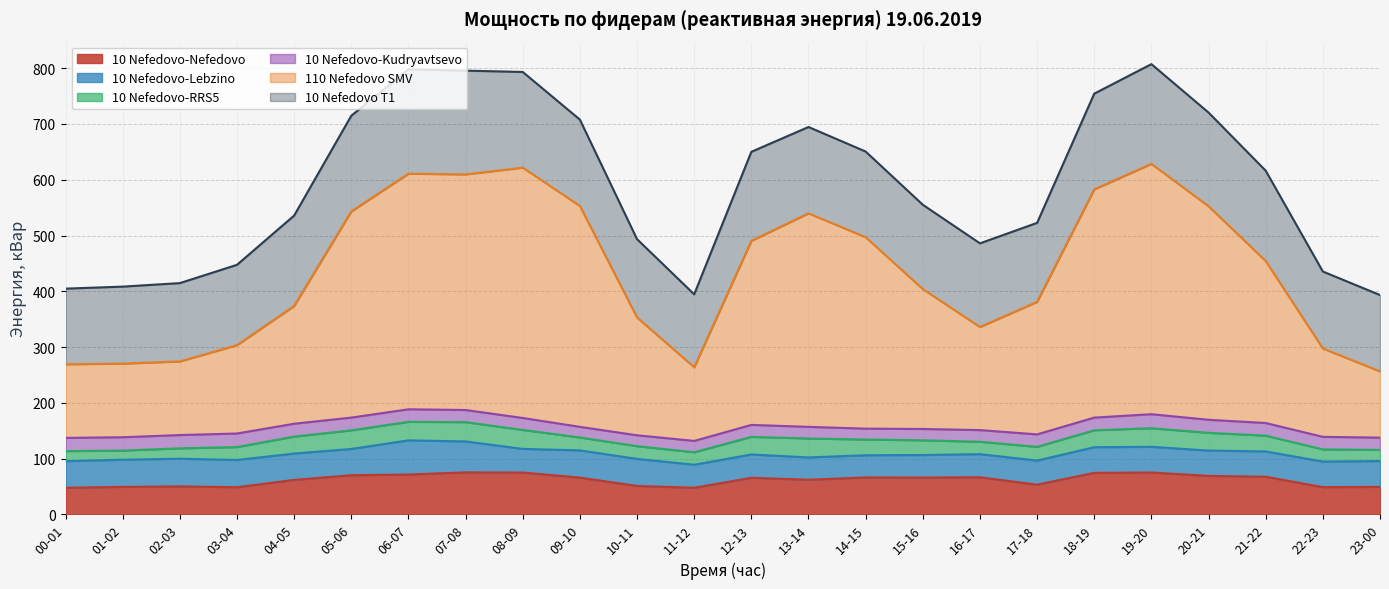

What is the total value across all series at 12-13?

650.1